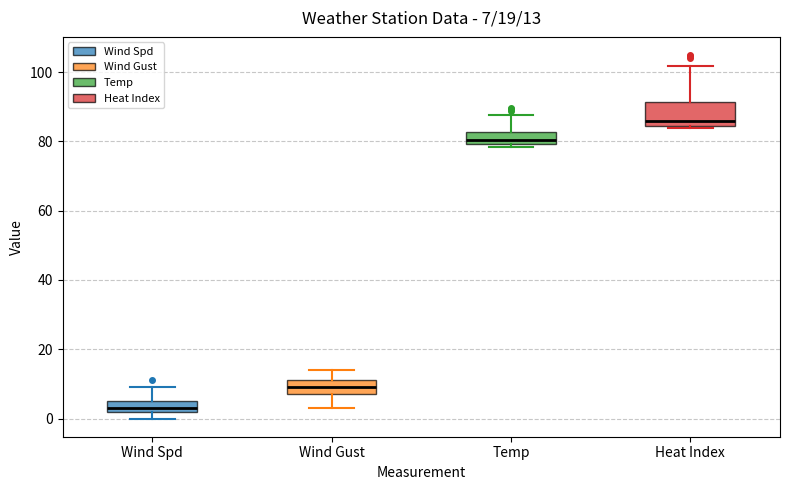

Comparing the boxes themselves (not the whiskers), which one is the tallest?

Heat Index